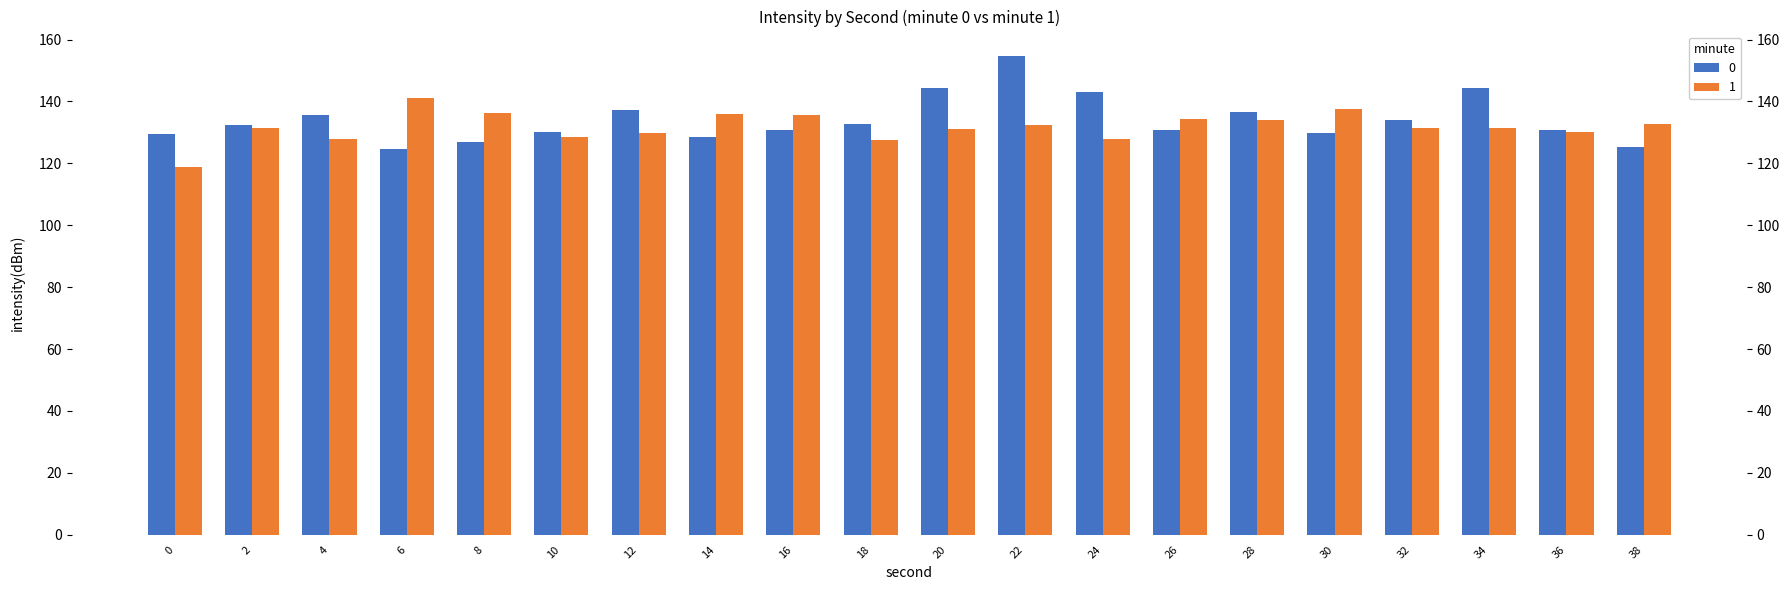

Which has a higher value, 18 or 34?

34